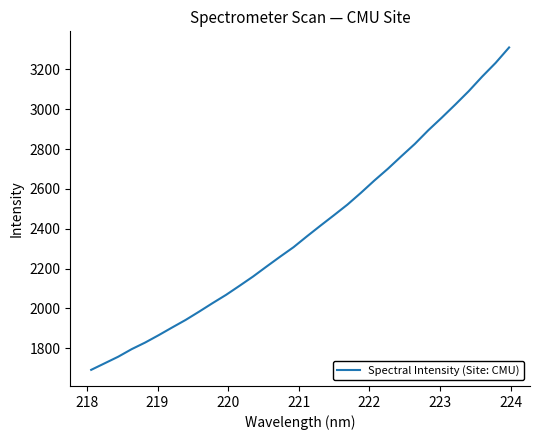

What is the sum of all values?

76593.8